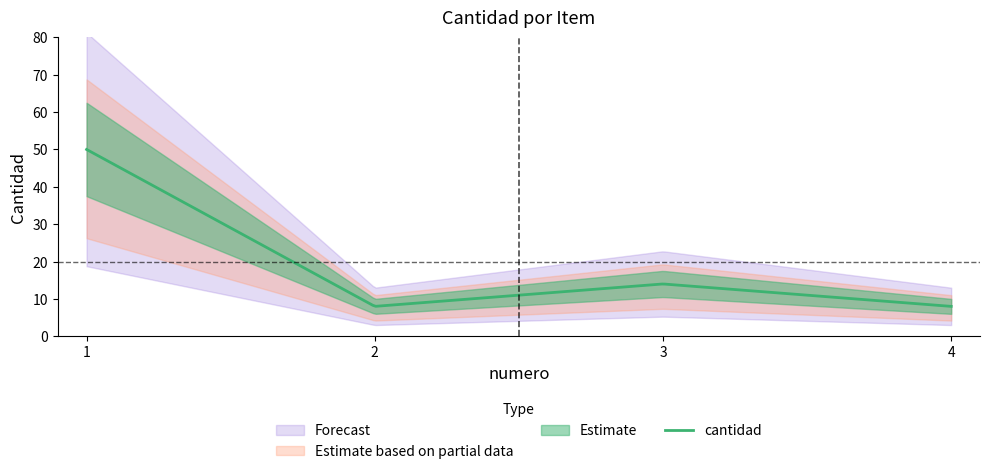

True or false: the data shows 8 at 2.

True